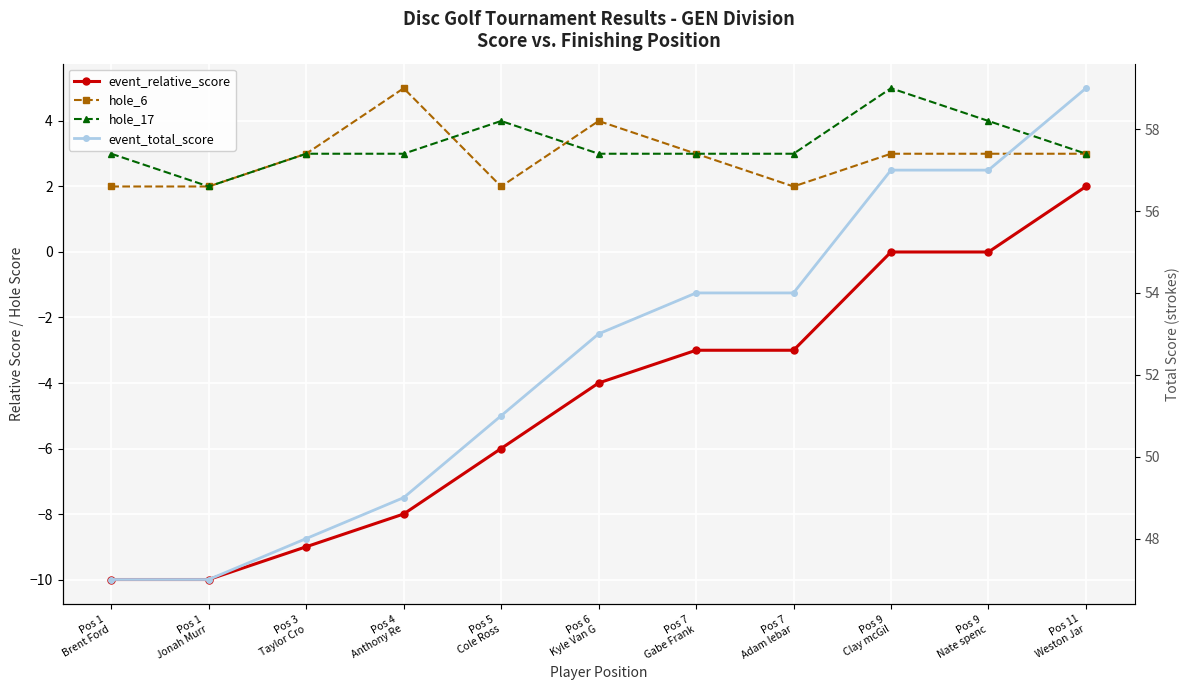

Is it true that event_total_score equals 27 at Pos 1
Brent Ford?

False